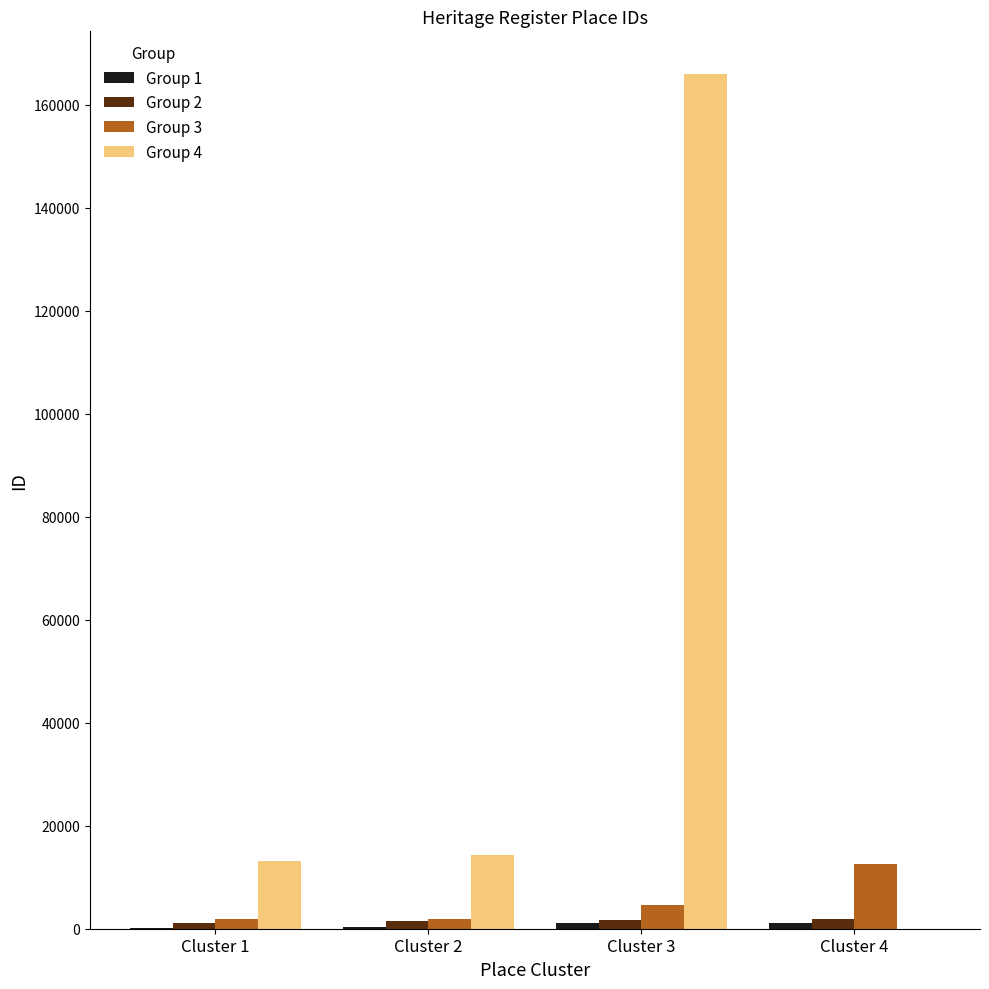

The Group 3 series shows 1842 at Cluster 1. True or false?

True